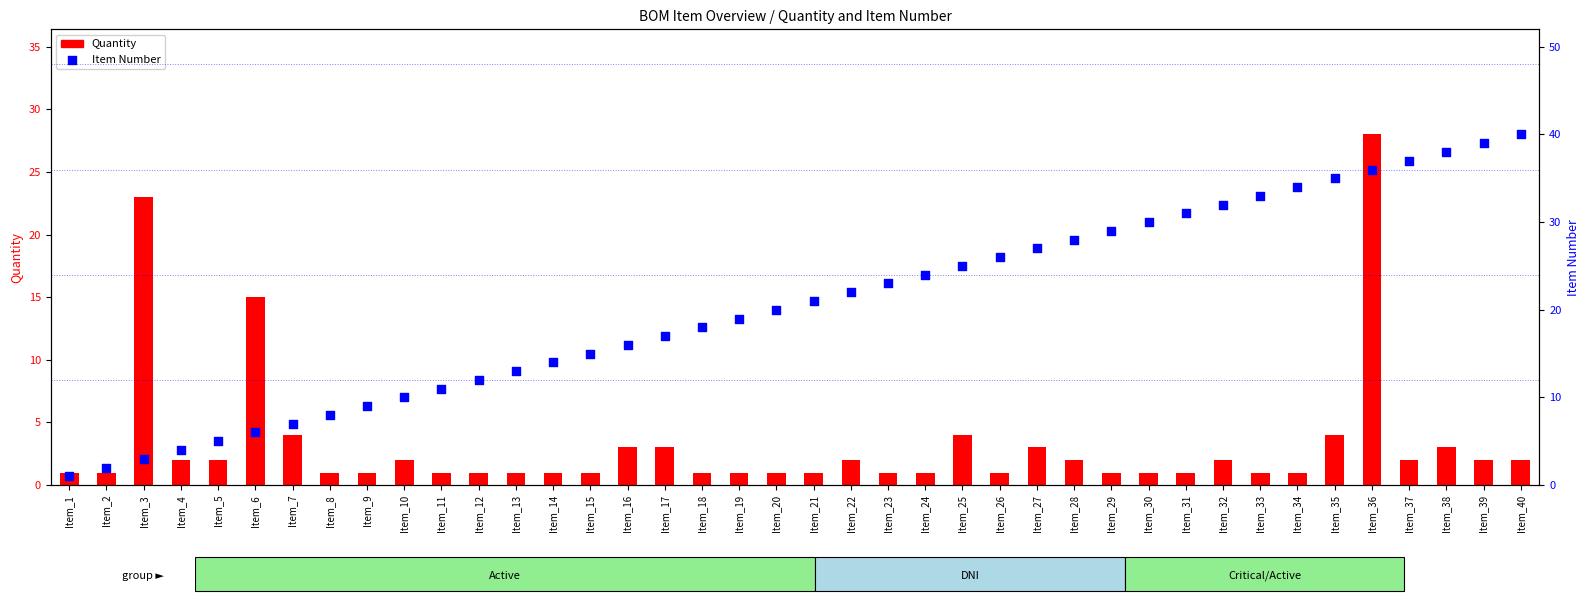

Which series reaches the maximum Y coordinate?

Item Number